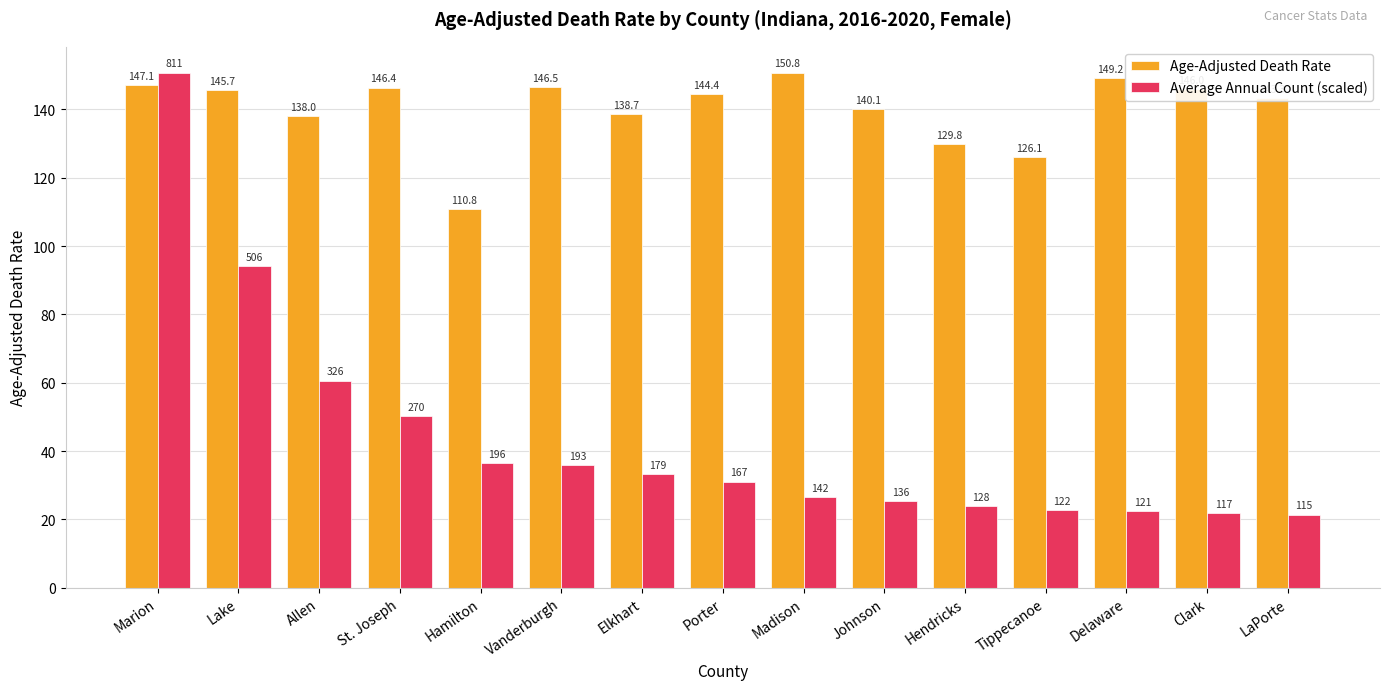

What are all the series names shown in the legend?

Age-Adjusted Death Rate, Average Annual Count (scaled)